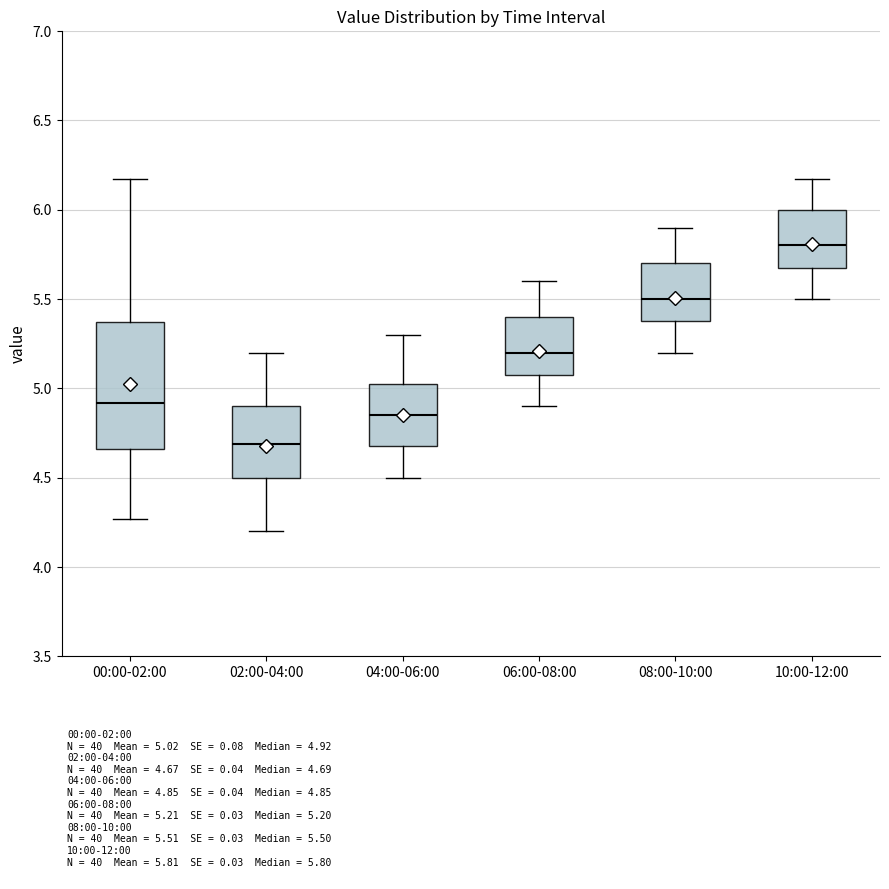

Comparing the boxes themselves (not the whiskers), which one is the tallest?

00:00-02:00